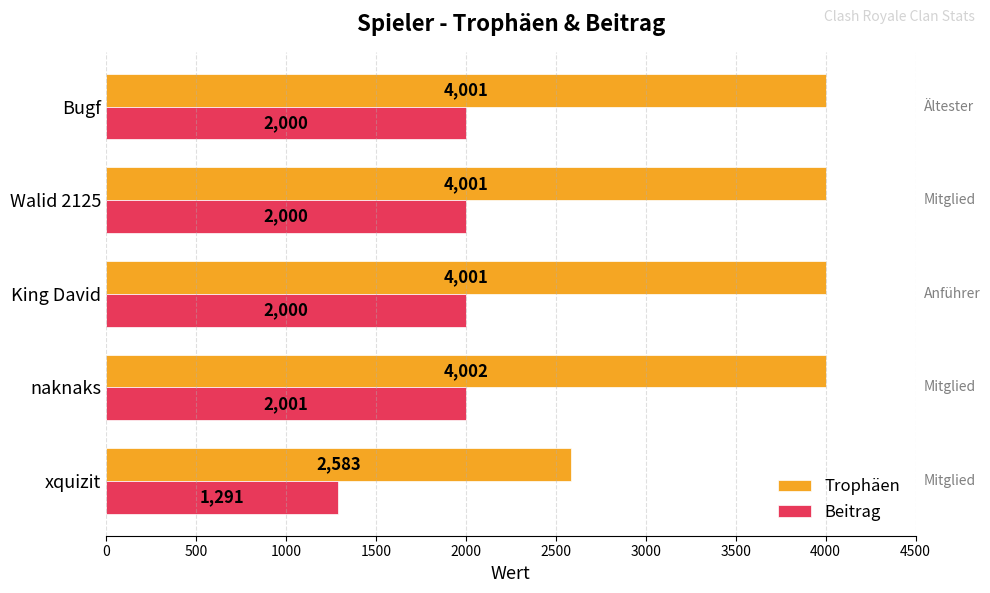

What is the average value of the Trophäen series?

3718